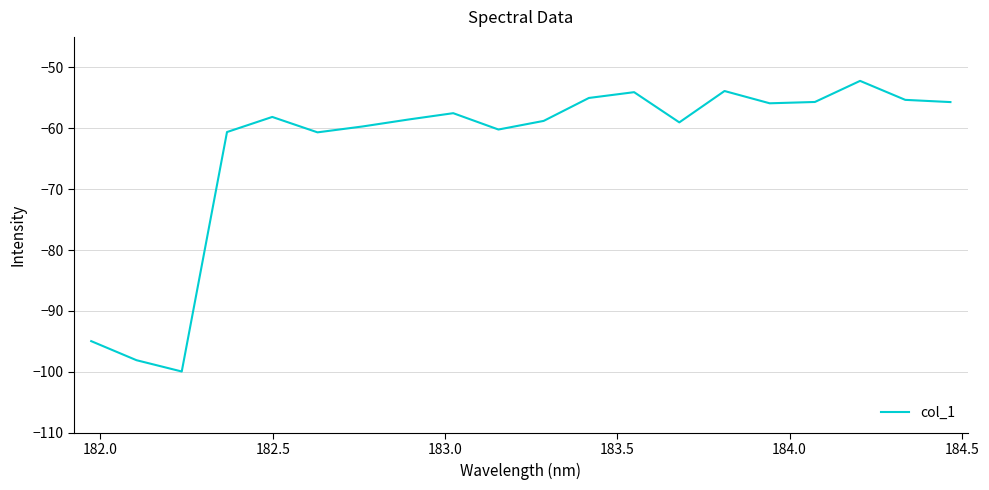

What is the smallest value displayed?

-99.9